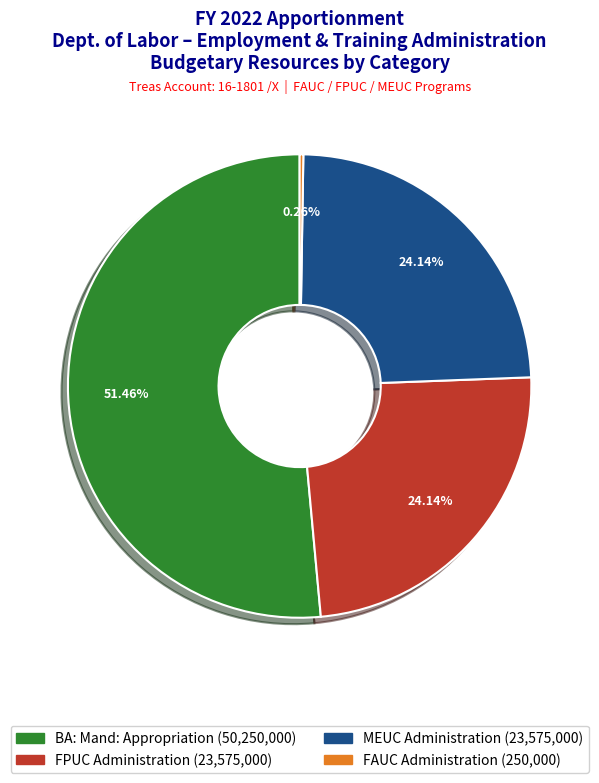

Is FPUC Administration the majority of the pie?

No